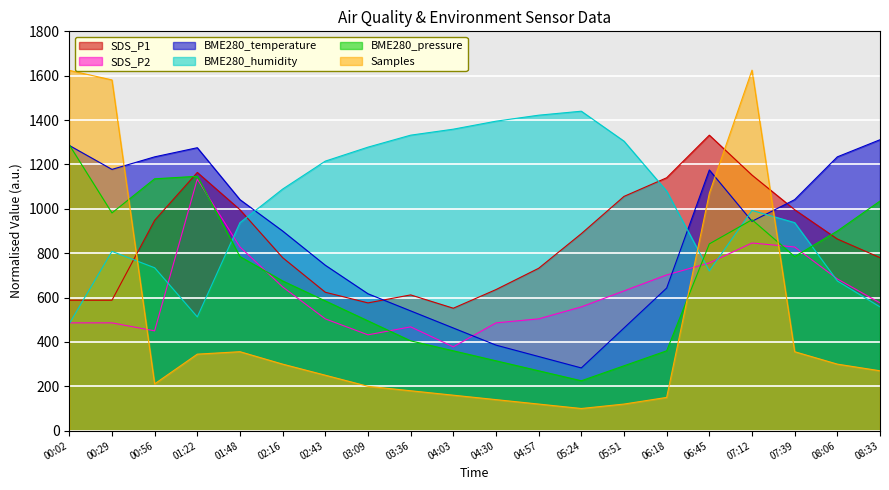

Which has a higher value, 02:16 or 00:56?

00:56